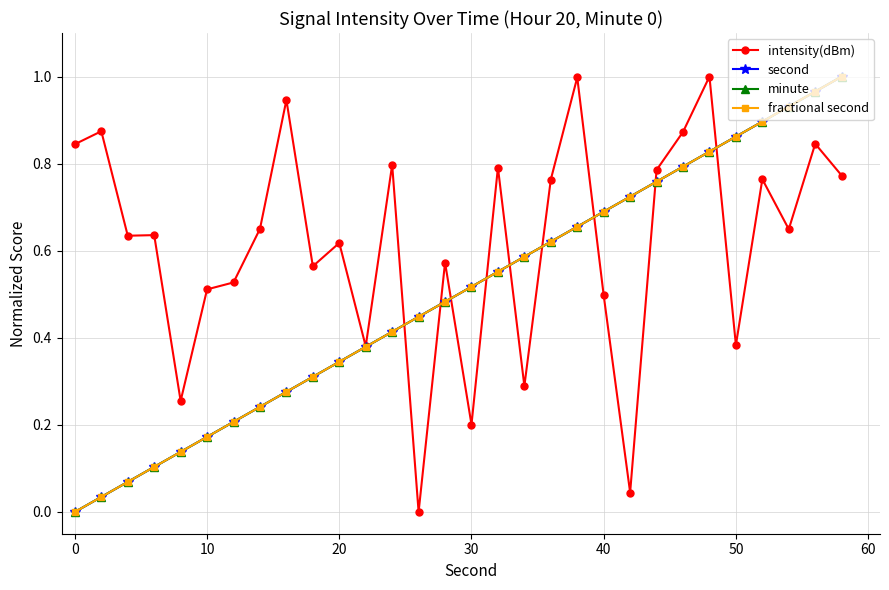

Does the chart have visible grid lines?

Yes